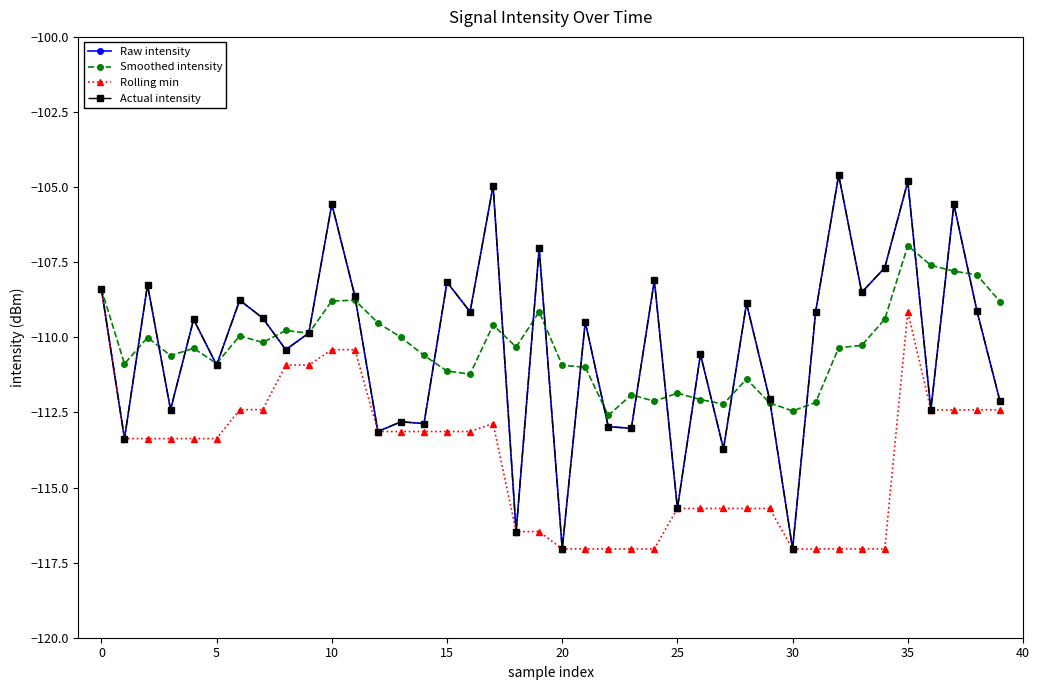

Count the number of data series in this chart.

4